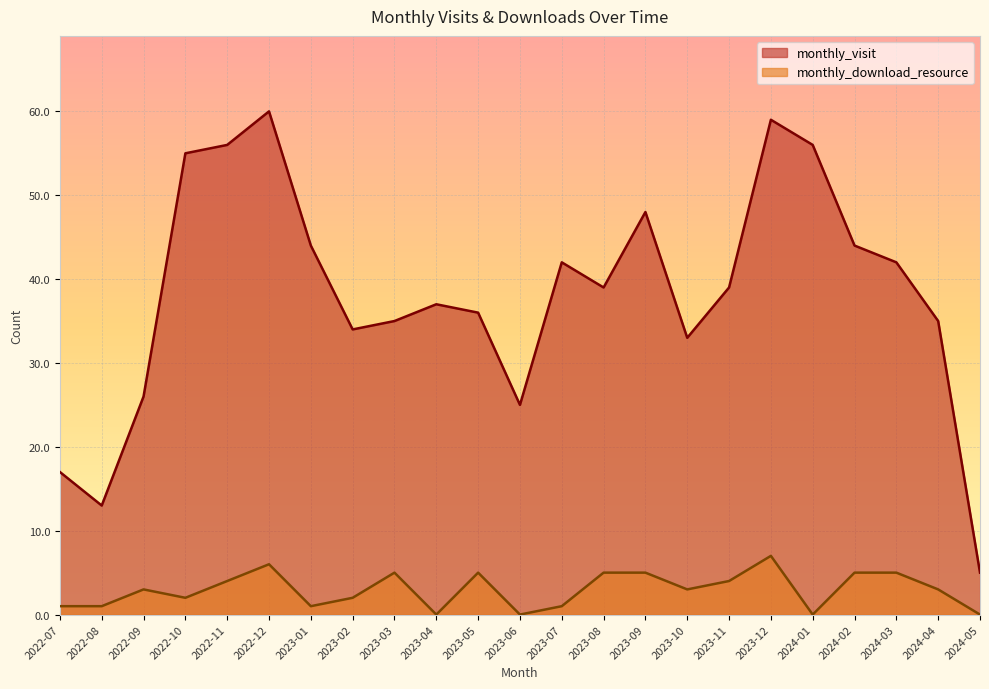

Where is monthly_visit nearest to the value 32?

2023-10